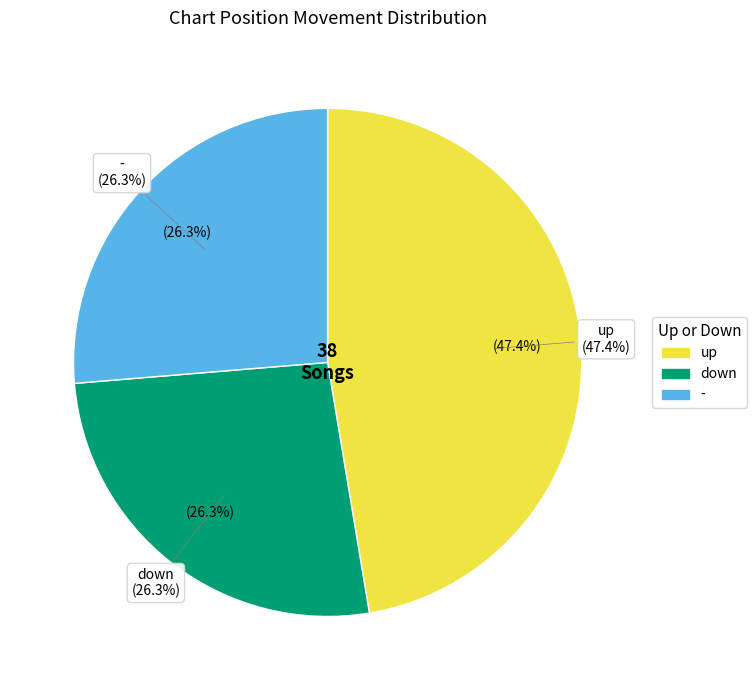

What is the smallest slice in the pie chart?

down